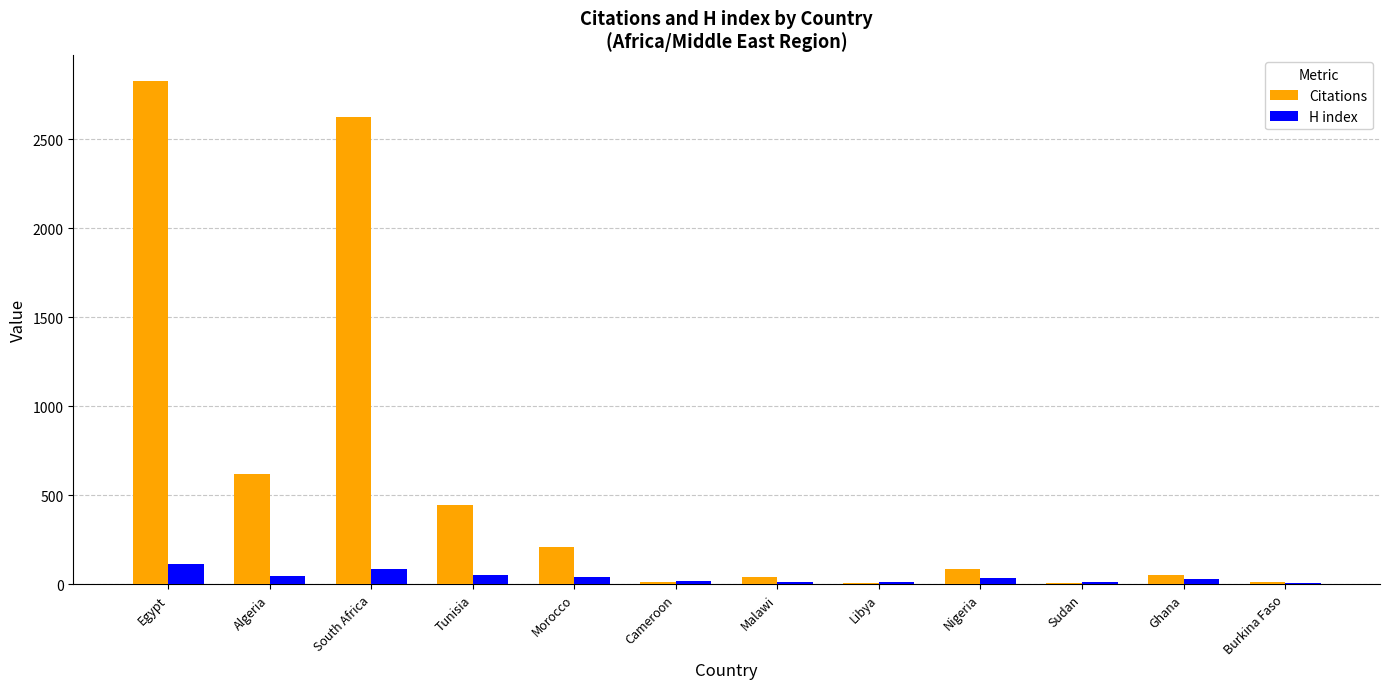

The Citations series shows 85 at Nigeria. True or false?

True